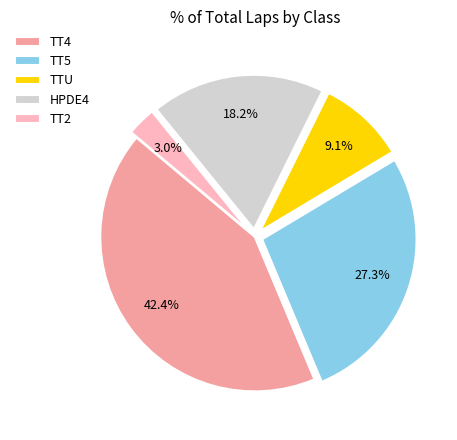

What percentage is the TT4 slice, to the nearest percent?

42%